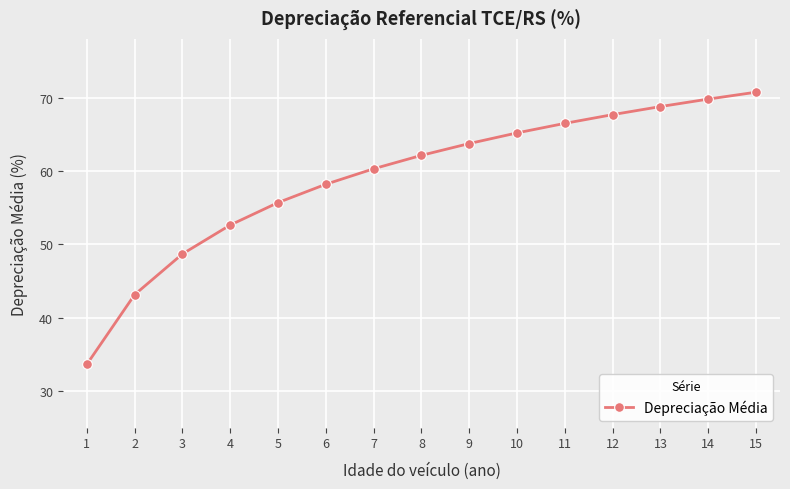

Where is the data nearest to the value 52?

4